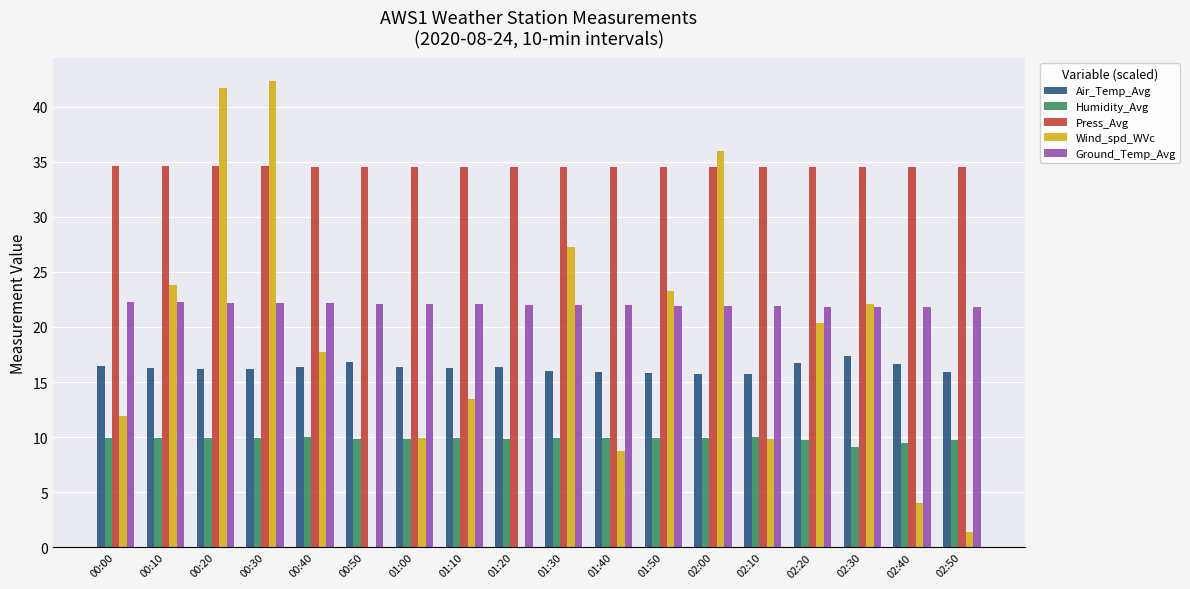

Between 00:20 and 00:40, which series saw the biggest shift?

Wind_spd_WVc